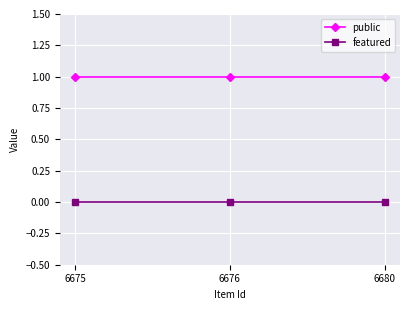

True or false: public has a value of 1 at 6676.

True